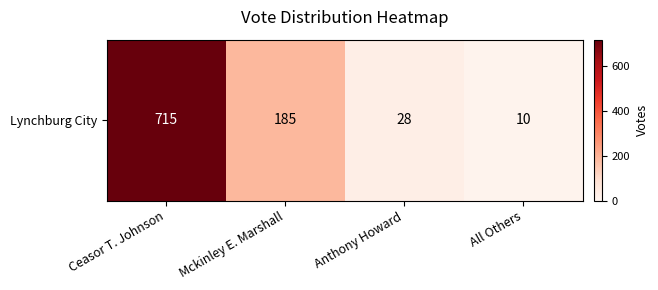

What is the sum of the values at Ceasor T. Johnson and All Others?

725